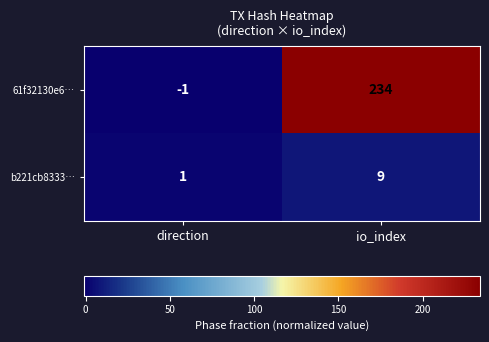

Is the value of b221cb8333… at io_index greater than the value of 61f32130e6… at io_index?

No